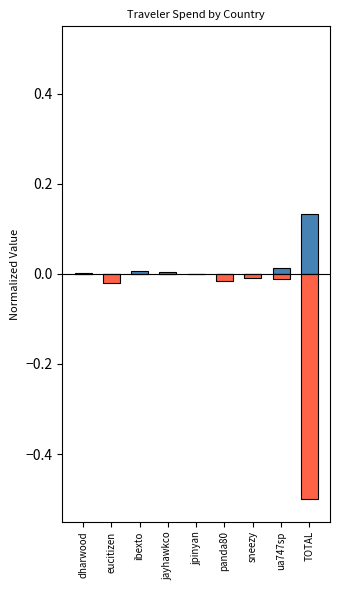

List the series in order of their peak value, lowest first.

RUS+TUR, KOR+MYS+GEO